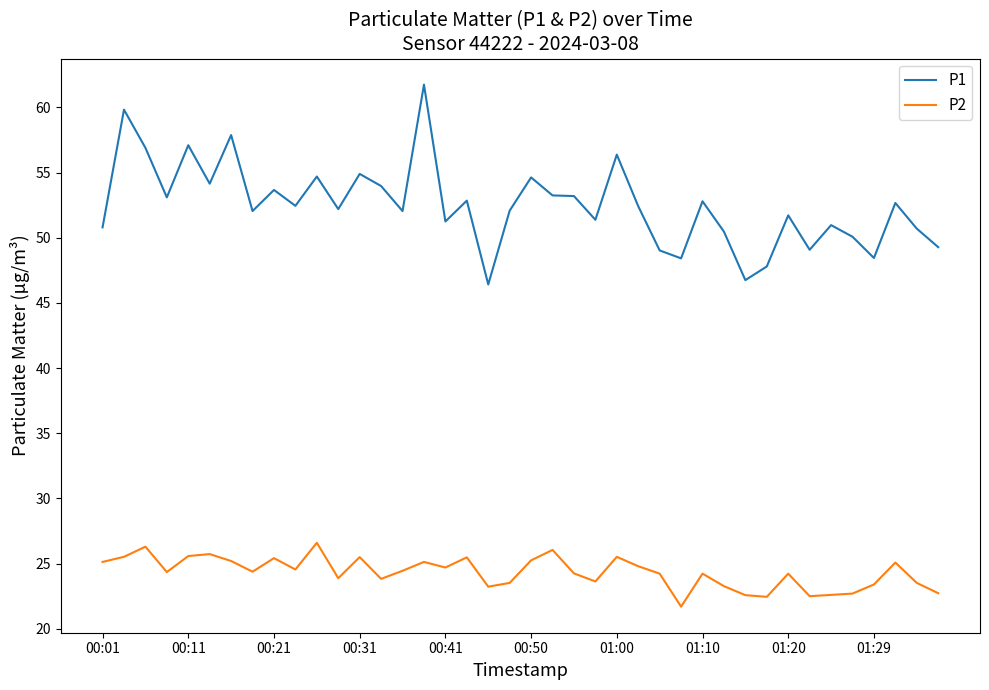

List the series in order of their peak value, lowest first.

P2, P1